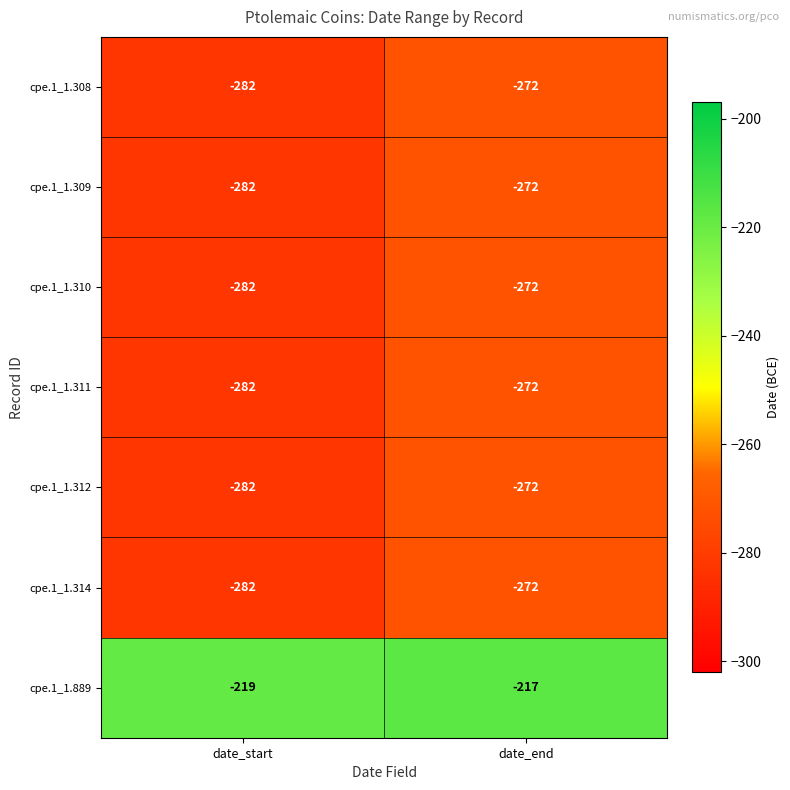

What is the spread (max minus min) of values at date_start?

63